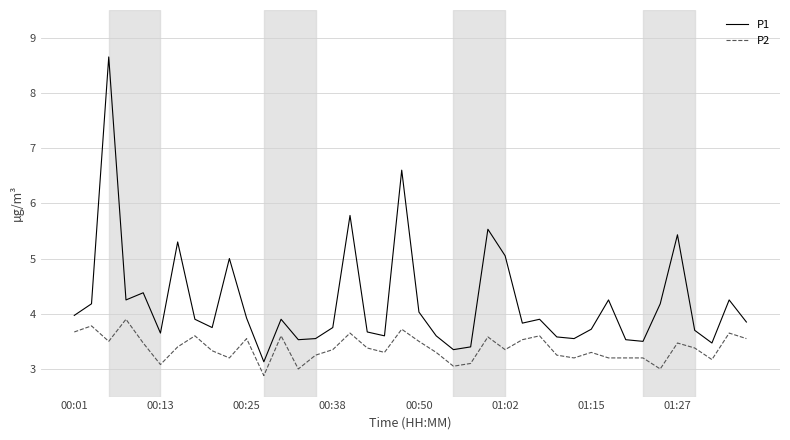

What is the minimum value for P2?

2.9